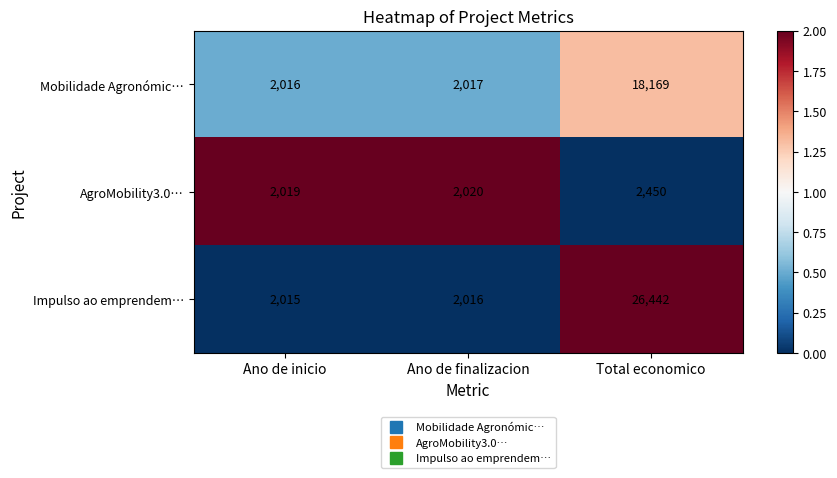

Reading left to right, transcribe all the data shown in this chart.

Mobilidade Agronómic…: 2016	2017	18169
AgroMobility3.0…: 2019	2020	2450
Impulso ao emprendem…: 2015	2016	26442